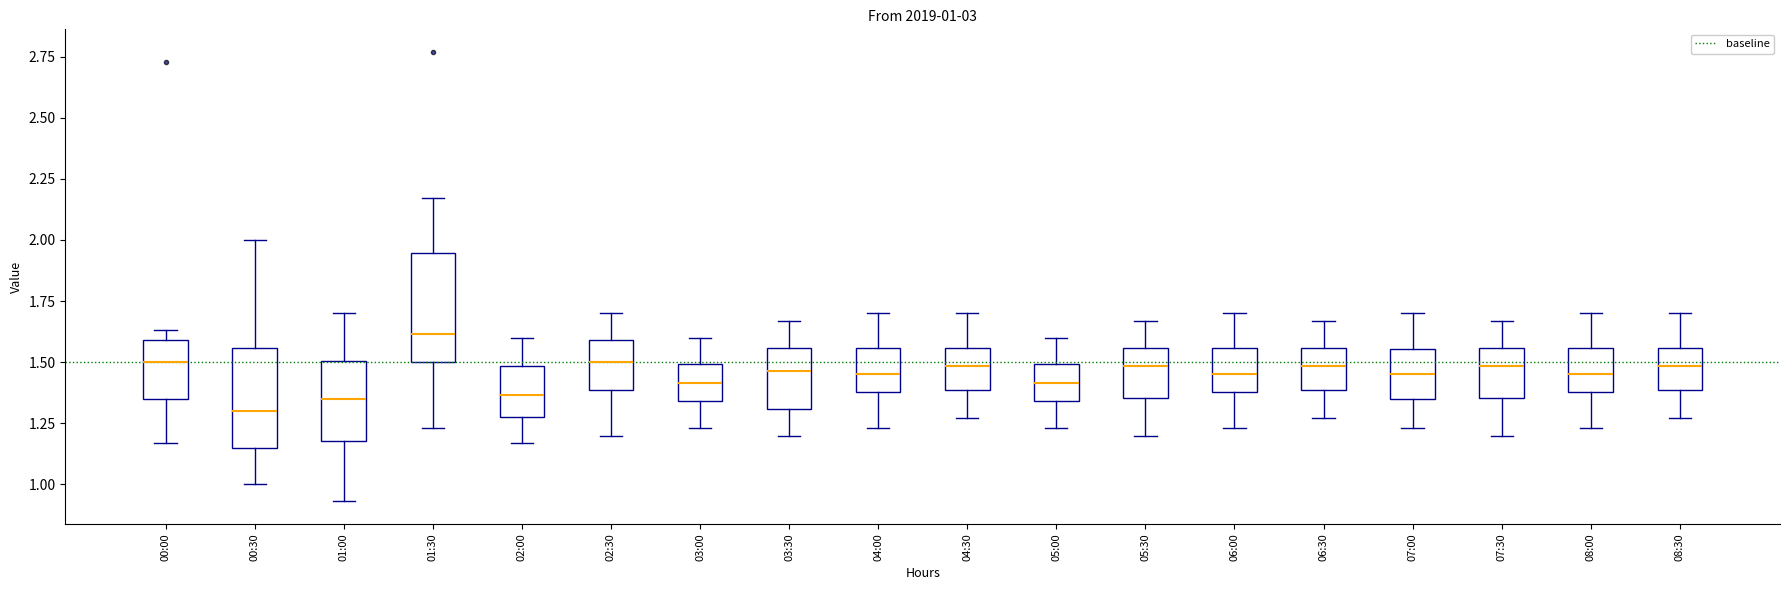

Which box has the lowest median line?

00:30